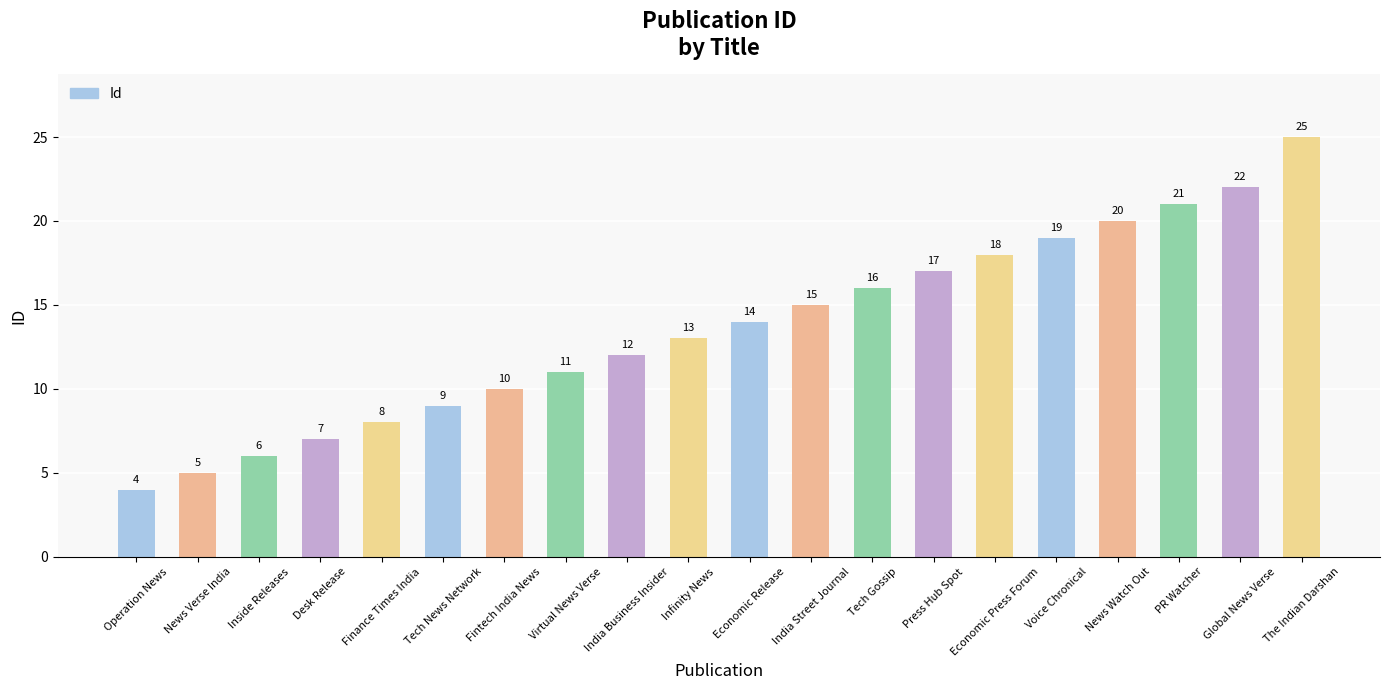

What is the greatest value displayed?

25